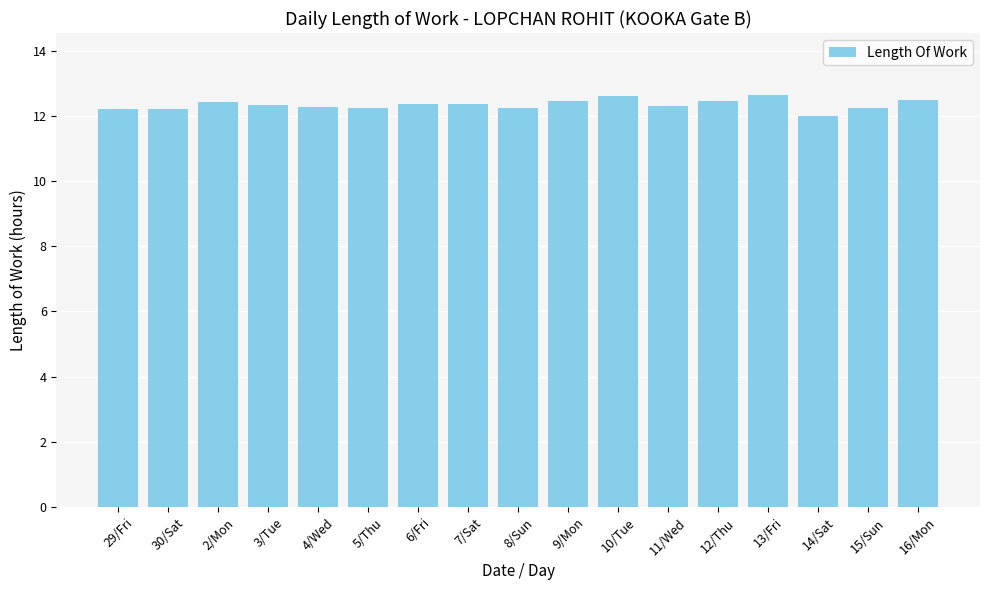

How many bars are there in total?

17